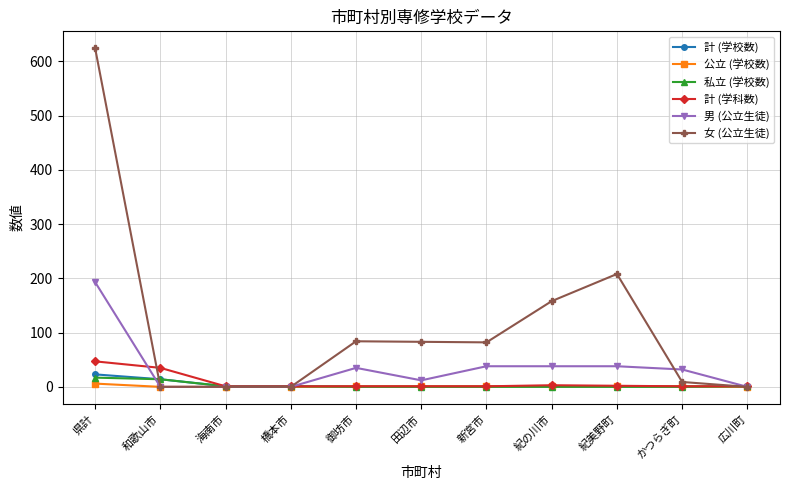

At which label does 女 (公立生徒) reach its peak?

県計